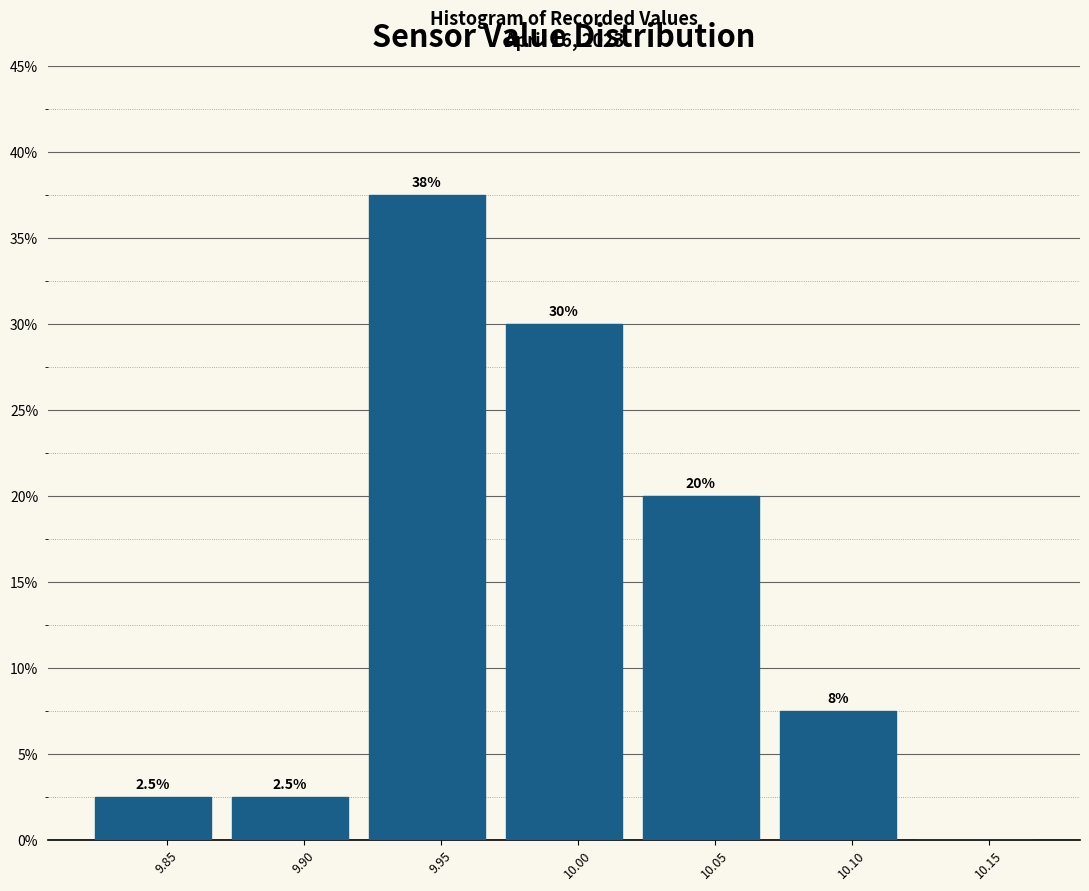

Over which range of the x-axis is the bar tallest?

9.92 to 9.97